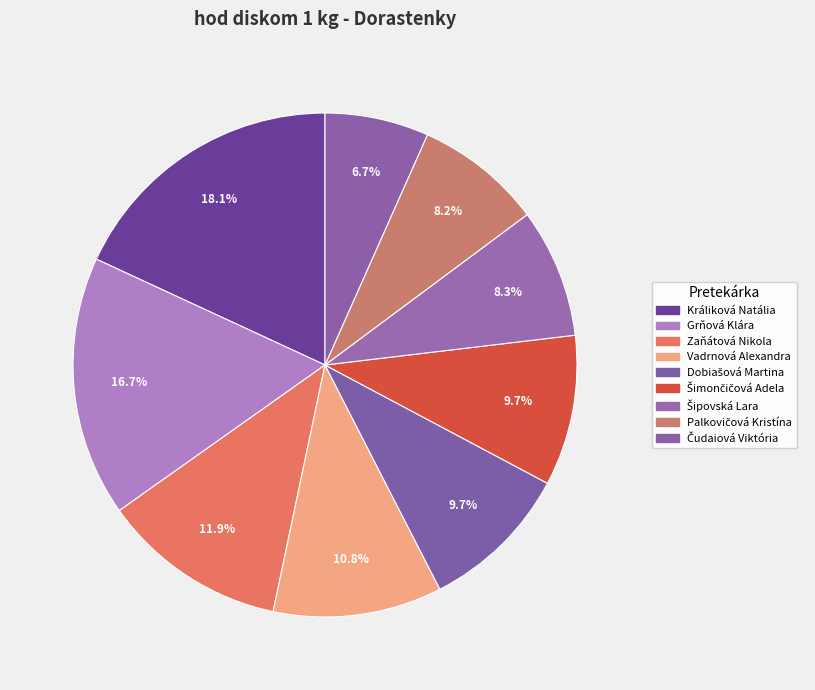

Which slice is the largest?

Králiková Natália